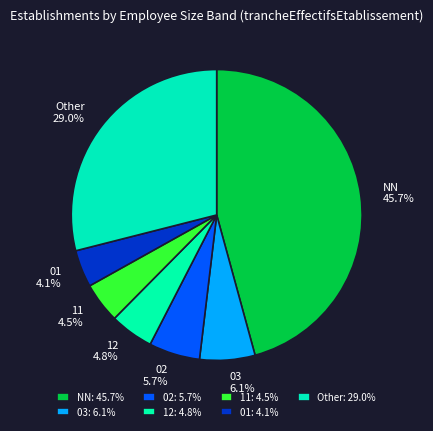

What is the ratio of the value at 11 to the value at 01?

1.1